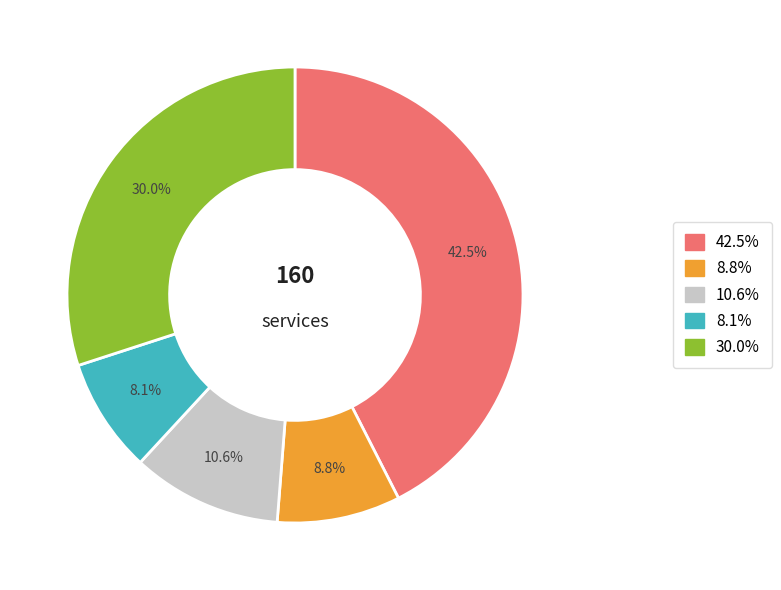

Does any single category account for the majority?

No